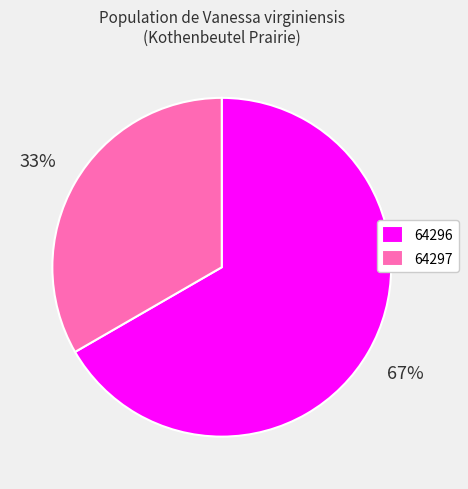

Does 64297 represent more than half of the total?

No